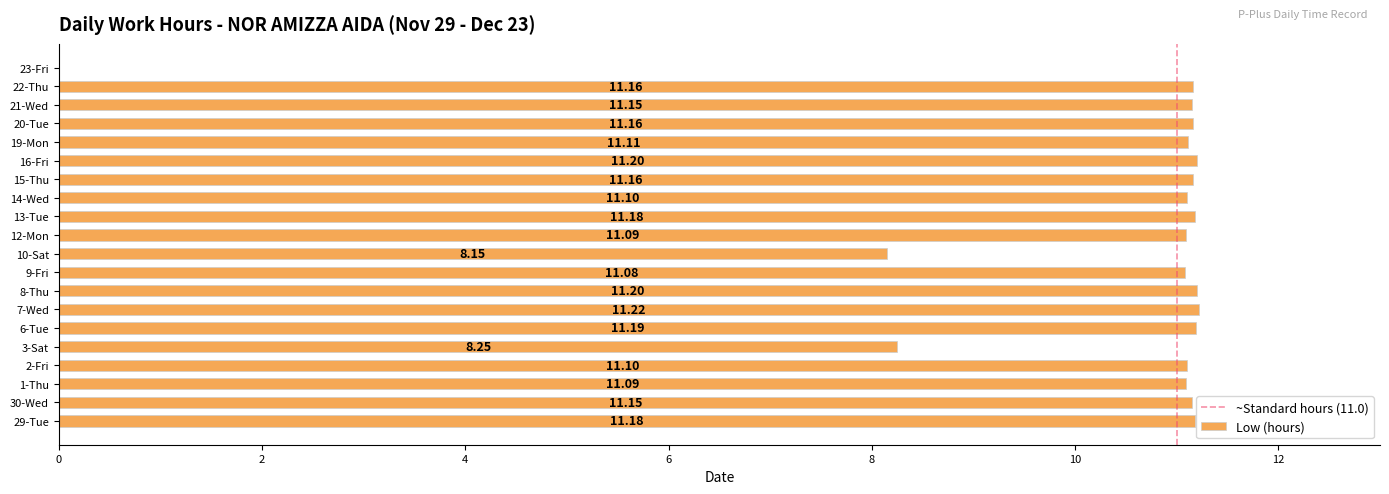

What is the sum of all values?

205.9